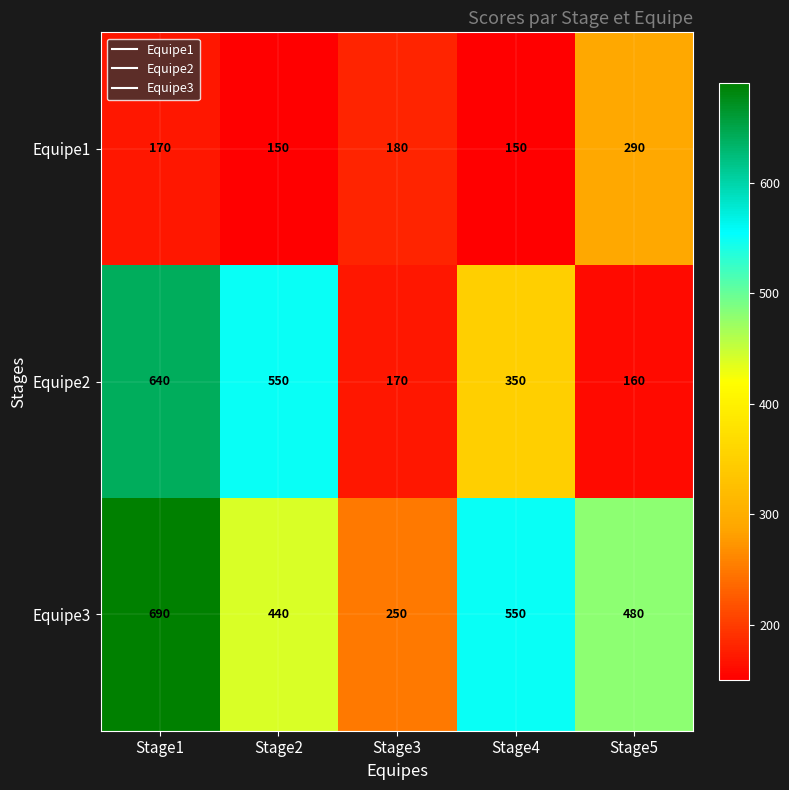

How many categories are shown in the chart?

5